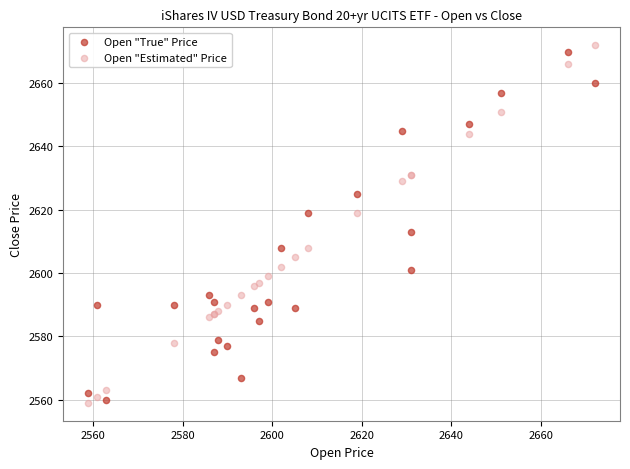

What is the X range (max minus min) for the scatter plot?

113